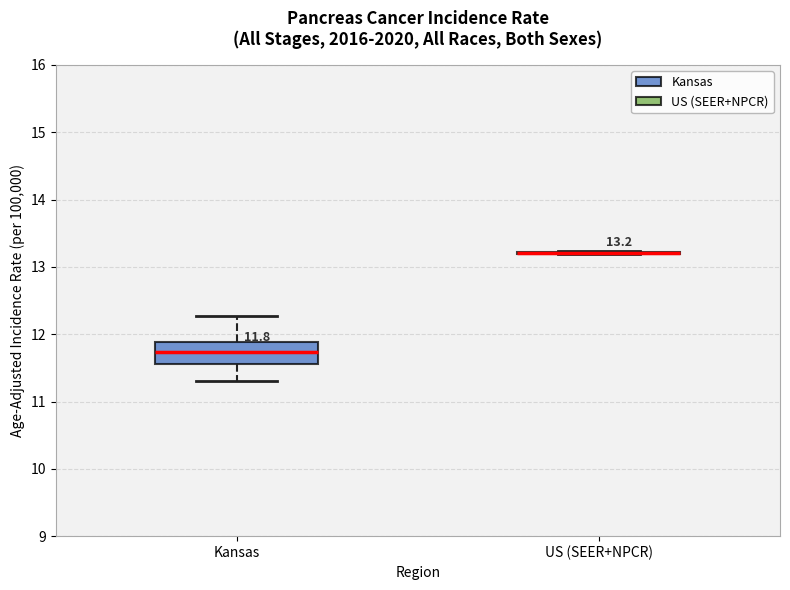

Comparing the boxes themselves (not the whiskers), which one is the tallest?

Kansas